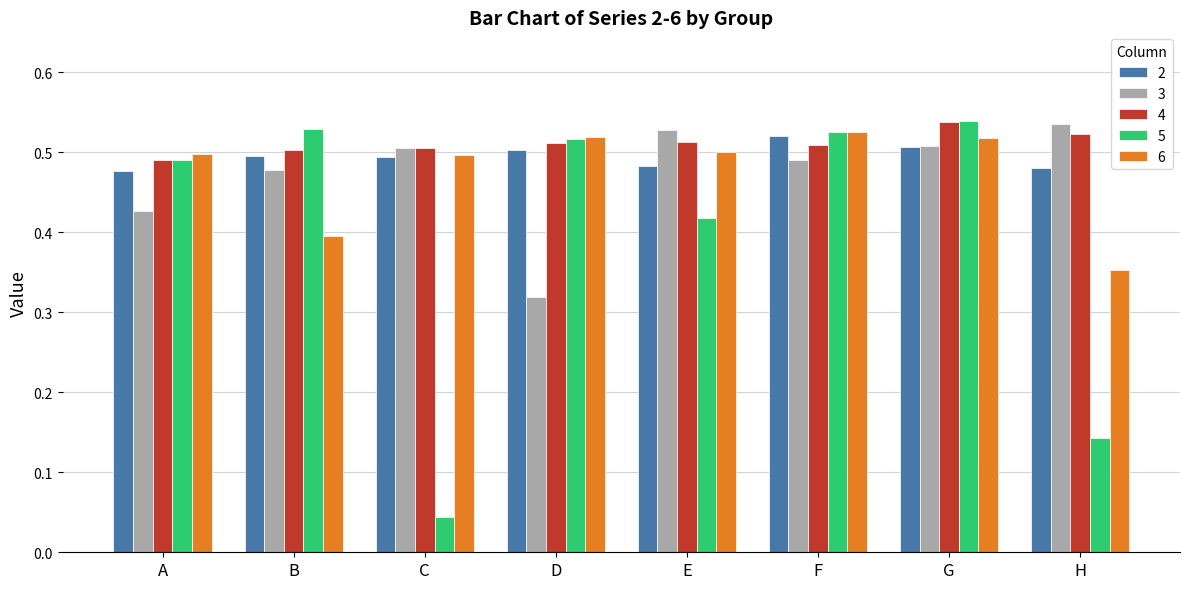

Which label corresponds to the smallest value in the chart?

C